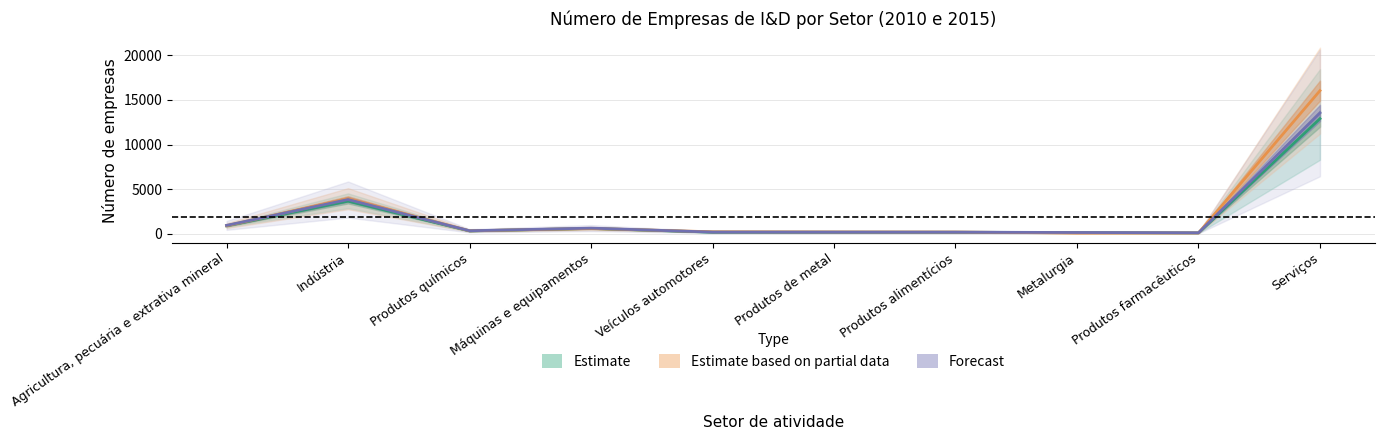

At which label does 2015 reach its peak?

Serviços